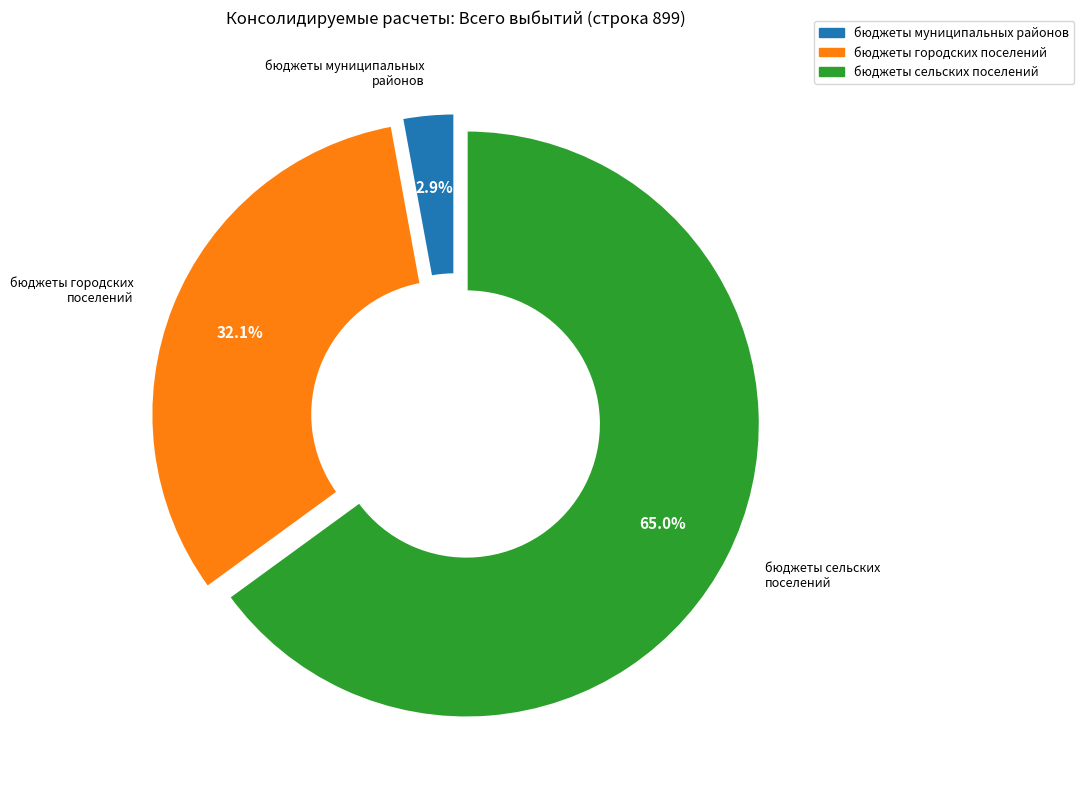

Count the number of slices in the pie.

3